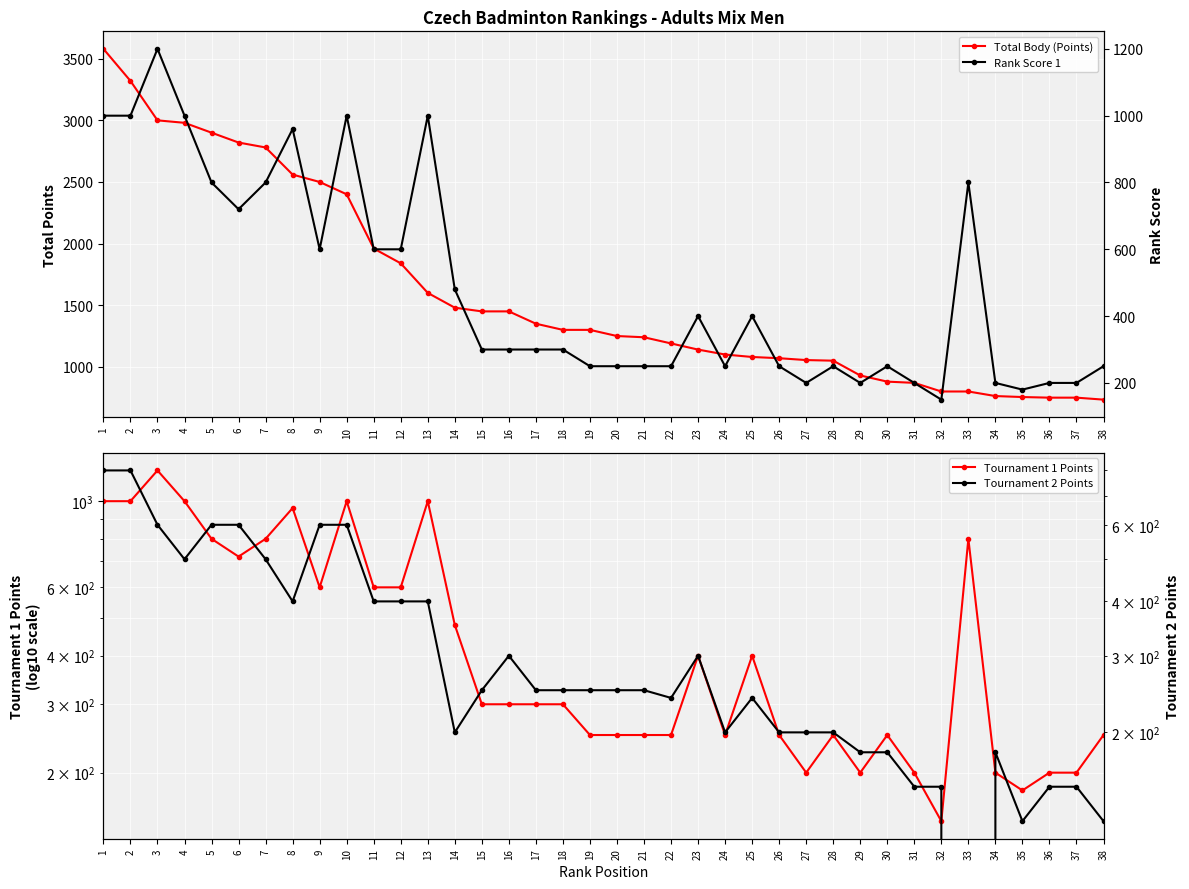

Reading left to right, what are all the values shown in this chart?

Total Body (Points): 1=3580	2=3320	3=3000	4=2980	5=2900	6=2820	7=2780	8=2560	9=2500	10=2400	11=1960	12=1840	13=1600	14=1480	15=1450	16=1450	17=1350	18=1300	19=1300	20=1250	21=1240	22=1190	23=1140	24=1100	25=1080	26=1070	27=1055	28=1050	29=930	30=880	31=870	32=800	33=800	34=763	35=755	36=750	37=750	38=734
Tournament 1 Points: 1=1000	2=1000	3=1200	4=1000	5=800	6=720	7=800	8=960	9=600	10=1000	11=600	12=600	13=1000	14=480	15=300	16=300	17=300	18=300	19=250	20=250	21=250	22=250	23=400	24=250	25=400	26=250	27=200	28=250	29=200	30=250	31=200	32=150	33=800	34=200	35=180	36=200	37=200	38=250
Rank Score 1: 1=1000	2=1000	3=1200	4=1000	5=800	6=720	7=800	8=960	9=600	10=1000	11=600	12=600	13=1000	14=480	15=300	16=300	17=300	18=300	19=250	20=250	21=250	22=250	23=400	24=250	25=400	26=250	27=200	28=250	29=200	30=250	31=200	32=150	33=800	34=200	35=180	36=200	37=200	38=250
Tournament 2 Points: 1=800	2=800	3=600	4=500	5=600	6=600	7=500	8=400	9=600	10=600	11=400	12=400	13=400	14=200	15=250	16=300	17=250	18=250	19=250	20=250	21=250	22=240	23=300	24=200	25=240	26=200	27=200	28=200	29=180	30=180	31=150	32=150	33=0	34=180	35=125	36=150	37=150	38=125